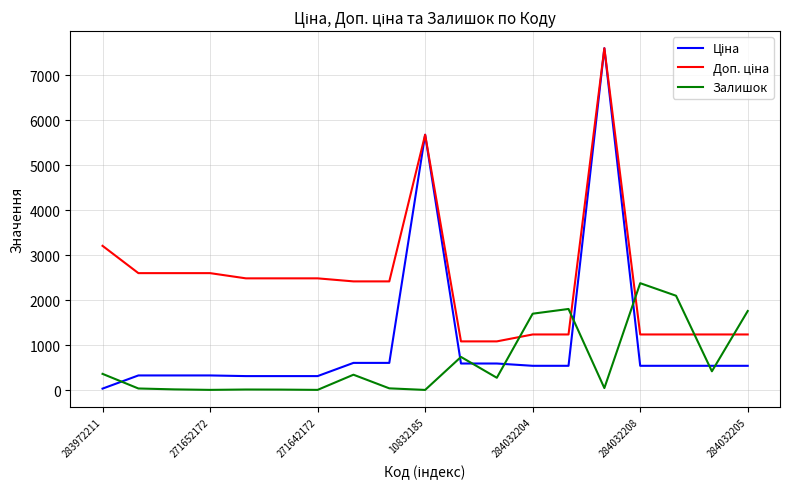

What is the greatest value displayed?

7596.5